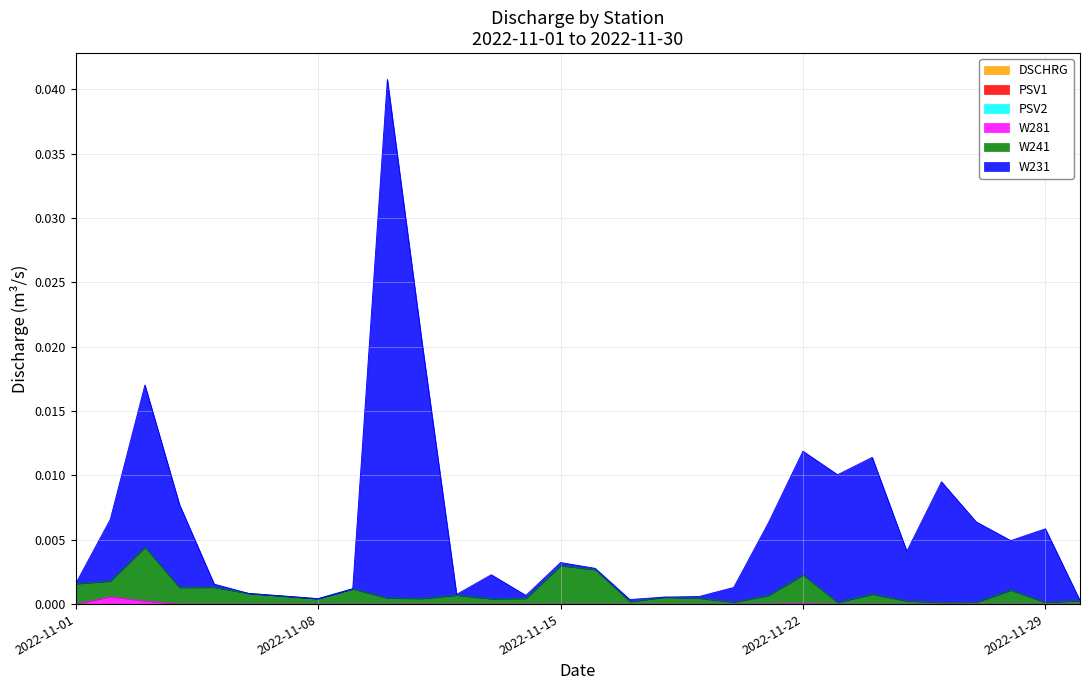

True or false: W231 has more than 1 interior local peaks.

True